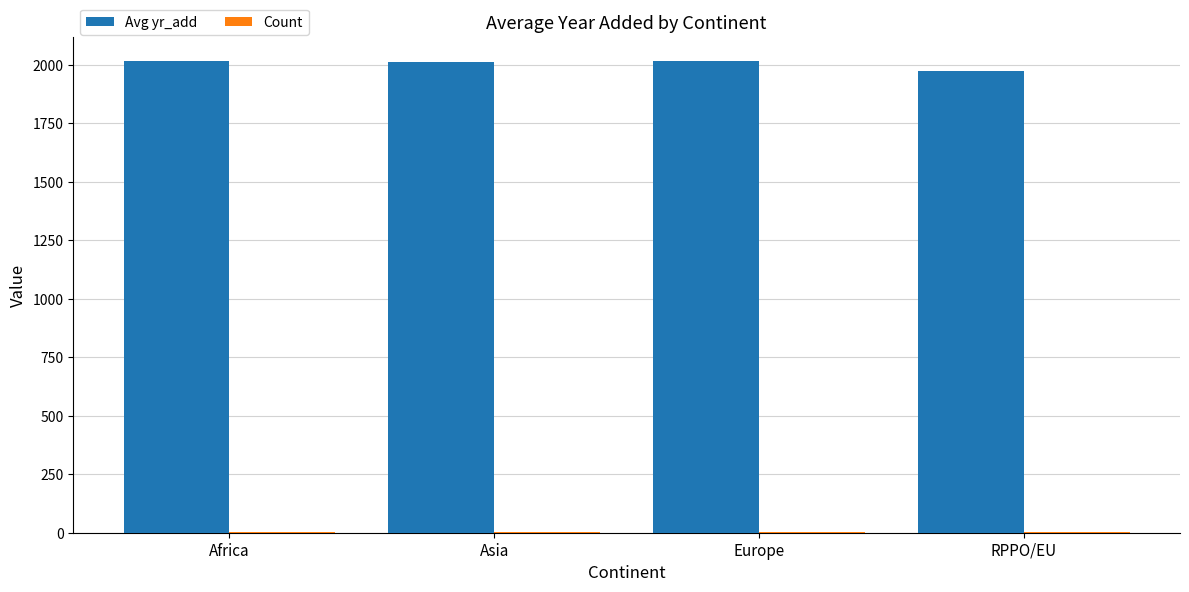

The Avg yr_add series shows 3419 at RPPO/EU. True or false?

False